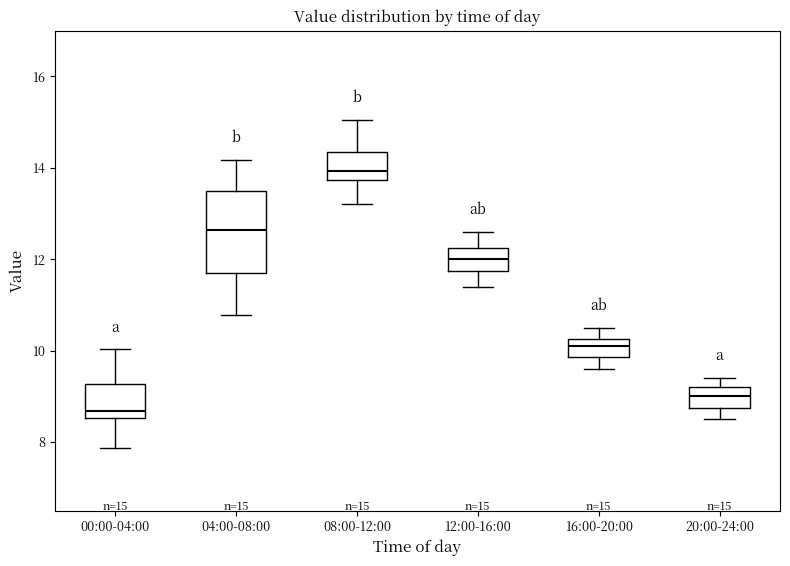

Which box's median line is the lowest?

00:00-04:00